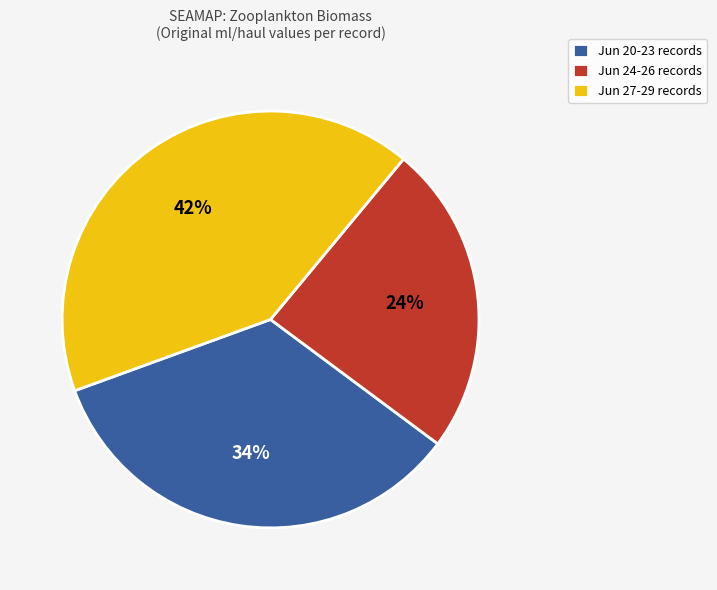

What is the ratio of the value at Jun 24-26 records to the value at Jun 27-29 records?

0.6